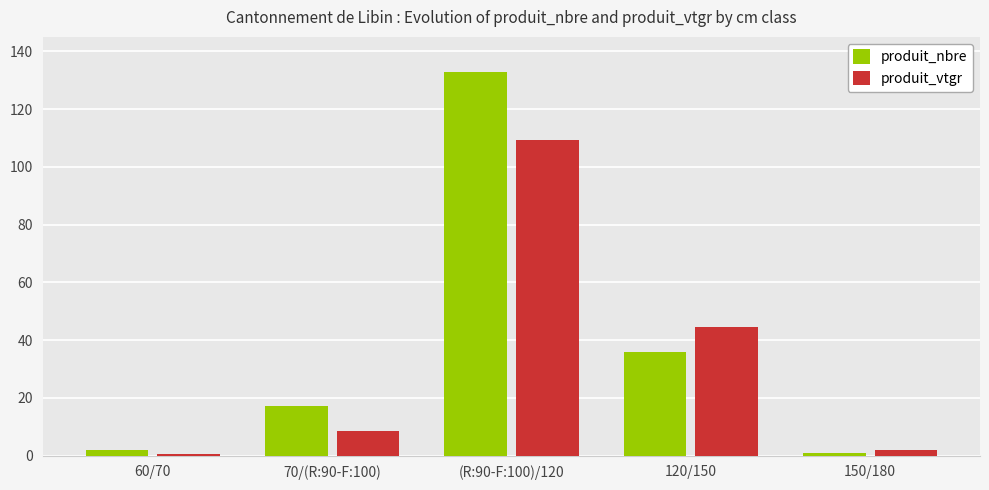

What is the sum of the produit_vtgr values at (R:90-F:100)/120 and 60/70?

109.7